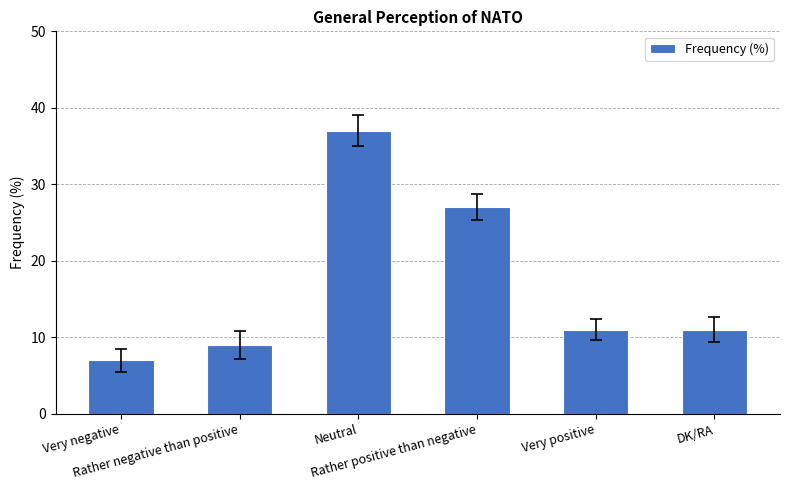

What is the maximum value shown in the chart?

37